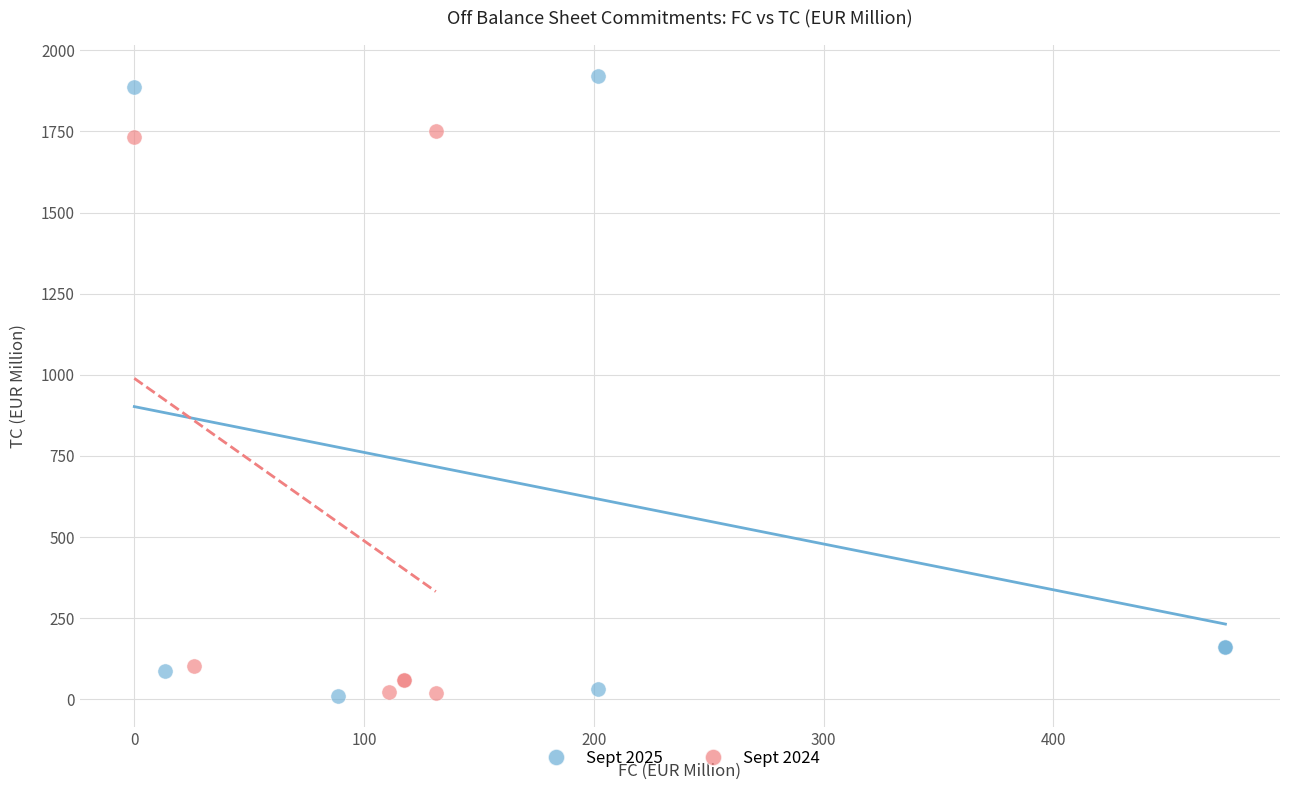

Which series has the widest spread of Y values?

Sept 2025